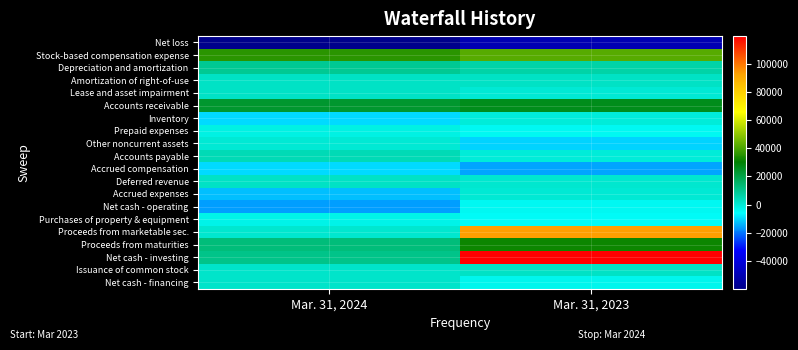

Reading left to right, what are all the values shown in this chart?

Net loss: Mar. 31, 2024=-59949	Mar. 31, 2023=-50747
Stock-based compensation expense: Mar. 31, 2024=36129	Mar. 31, 2023=42101
Depreciation and amortization: Mar. 31, 2024=9194	Mar. 31, 2023=6482
Amortization of right-of-use: Mar. 31, 2024=2300	Mar. 31, 2023=2134
Lease and asset impairment: Mar. 31, 2024=2454	Mar. 31, 2023=0
Accounts receivable: Mar. 31, 2024=23516	Mar. 31, 2023=26279
Inventory: Mar. 31, 2024=-9937	Mar. 31, 2023=-449
Prepaid expenses: Mar. 31, 2024=-2029	Mar. 31, 2023=-4253
Other noncurrent assets: Mar. 31, 2024=216	Mar. 31, 2023=-10470
Accounts payable: Mar. 31, 2024=4583	Mar. 31, 2023=-781
Accrued compensation: Mar. 31, 2024=-9380	Mar. 31, 2023=-15129
Deferred revenue: Mar. 31, 2024=2120	Mar. 31, 2023=1051
Accrued expenses: Mar. 31, 2024=-12674	Mar. 31, 2023=-161
Net cash - operating: Mar. 31, 2024=-15725	Mar. 31, 2023=-4125
Purchases of property & equipment: Mar. 31, 2024=-2910	Mar. 31, 2023=-4559
Proceeds from marketable sec.: Mar. 31, 2024=568	Mar. 31, 2023=93342
Proceeds from maturities: Mar. 31, 2024=12974	Mar. 31, 2023=31896
Net cash - investing: Mar. 31, 2024=10632	Mar. 31, 2023=119956
Issuance of common stock: Mar. 31, 2024=1638	Mar. 31, 2023=2400
Net cash - financing: Mar. 31, 2024=1638	Mar. 31, 2023=-3414